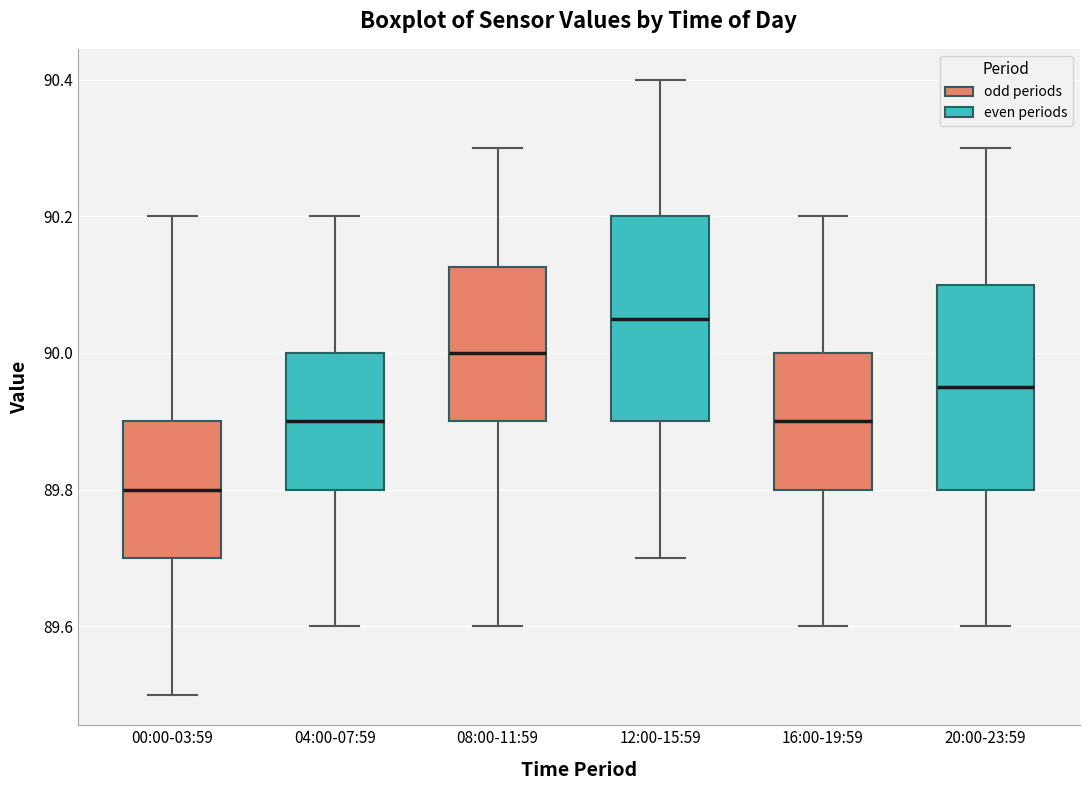

Reading left to right, transcribe this box plot: for each box, give where its median line is, the range the box spans, and where its two whiskers end, as read against the y-axis. The values are not printed on the chart, so give them approximately, as read against the axis.

00:00-03:59: median 89.80, box 89.70 to 89.90, whiskers 89.50 to 90.20
04:00-07:59: median 89.90, box 89.80 to 90.00, whiskers 89.60 to 90.20
08:00-11:59: median 90.00, box 89.90 to 90.12, whiskers 89.60 to 90.30
12:00-15:59: median 90.06, box 89.90 to 90.20, whiskers 89.70 to 90.40
16:00-19:59: median 89.90, box 89.80 to 90.00, whiskers 89.60 to 90.20
20:00-23:59: median 89.96, box 89.80 to 90.10, whiskers 89.60 to 90.30